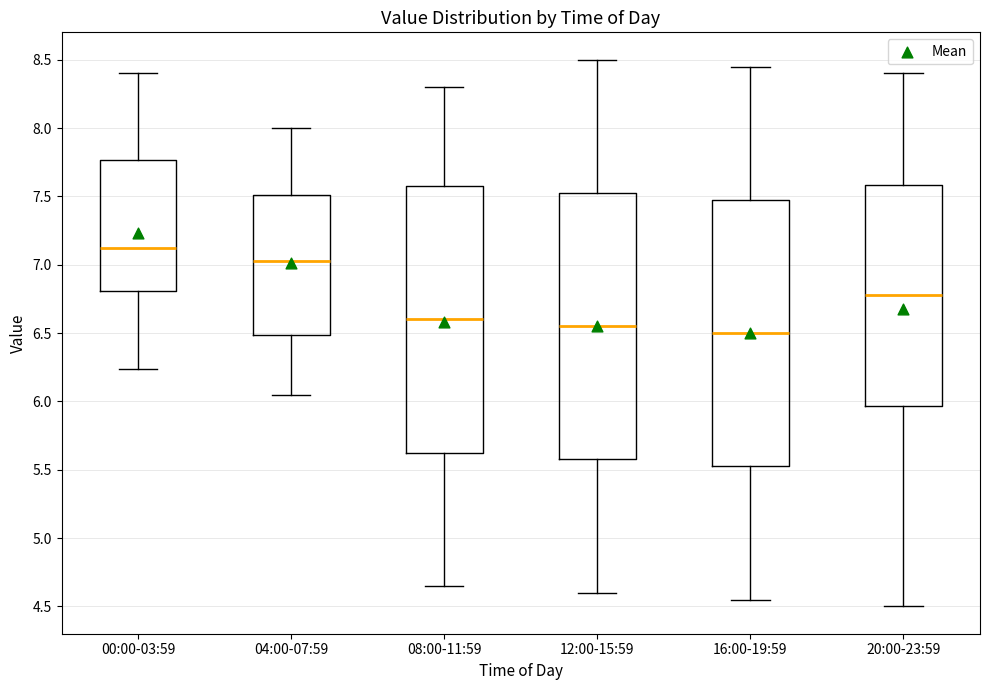

Where does the lower whisker of the box for 16:00-19:59 end on the y-axis? The values are not printed on the chart, so give them approximately, as read against the axis.

4.55